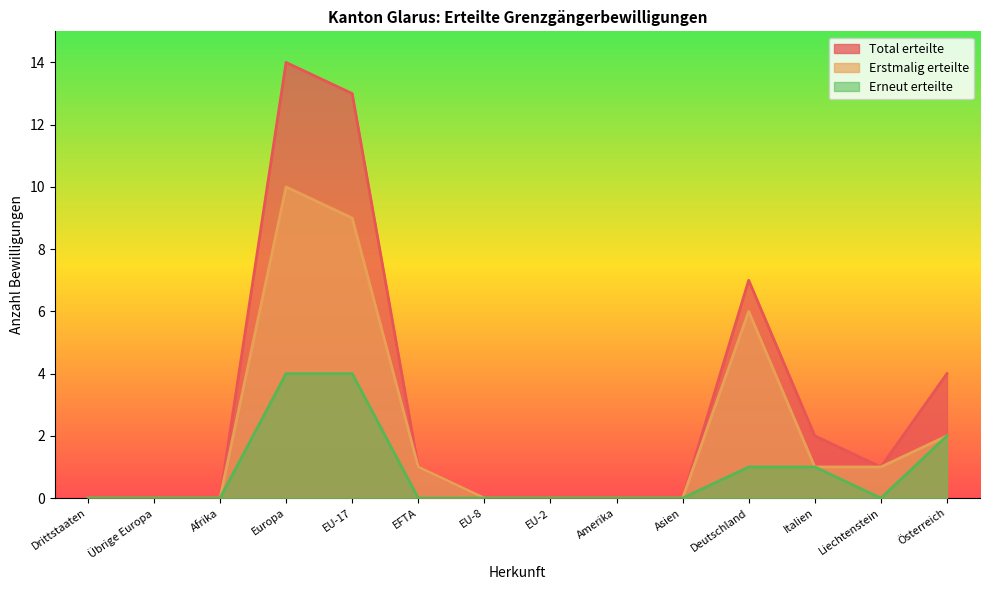

True or false: Total erteilte and Erstmalig erteilte intersect in this chart.

False